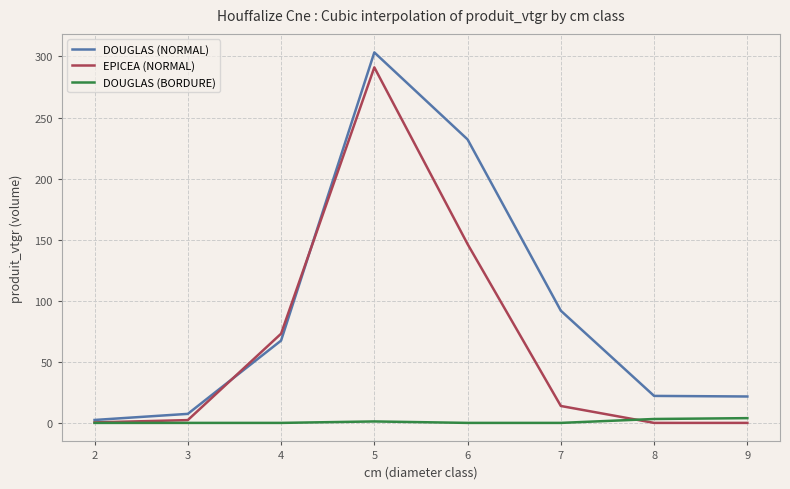

What is the difference between the second highest and second lowest values in the DOUGLAS (NORMAL) series?

224.7